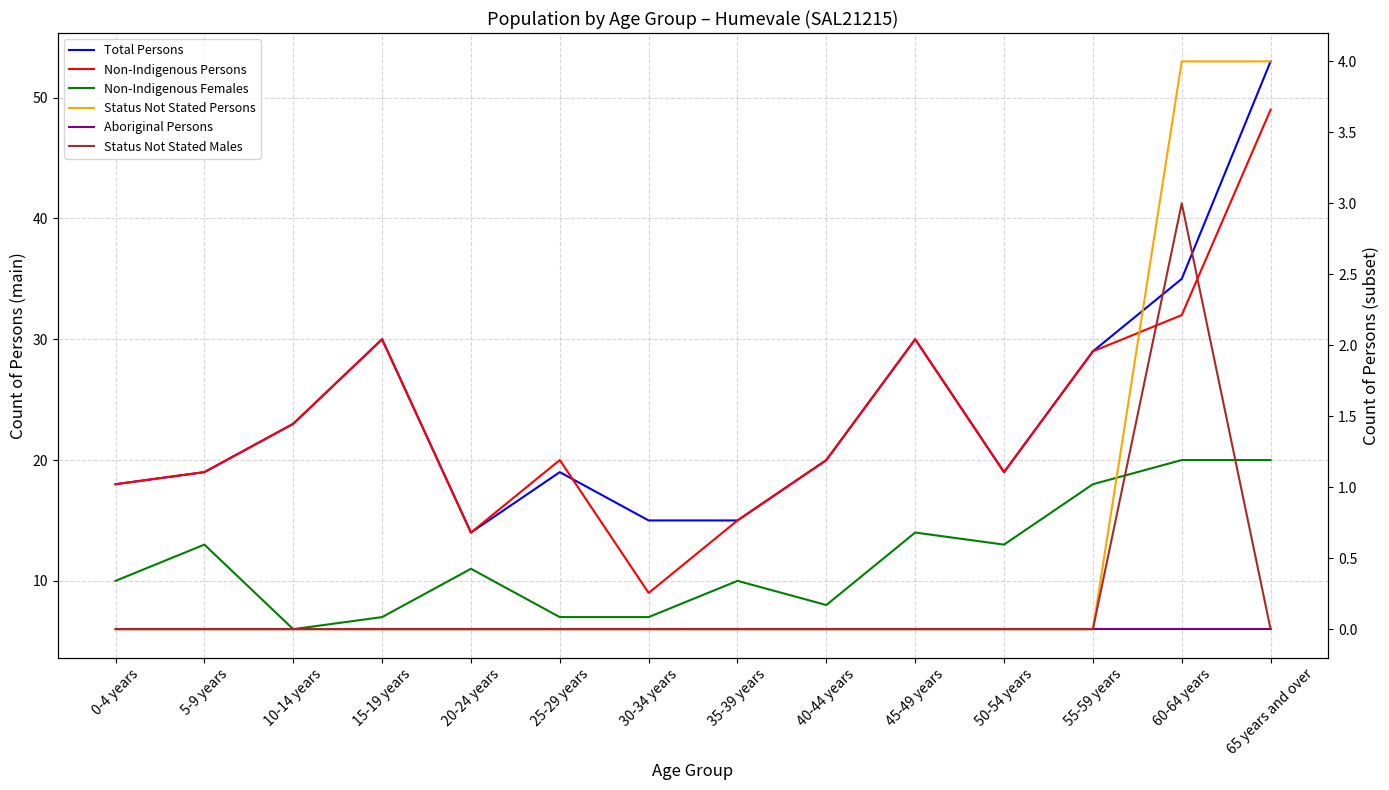

True or false: Total Persons has more than 0 interior local peaks.

True